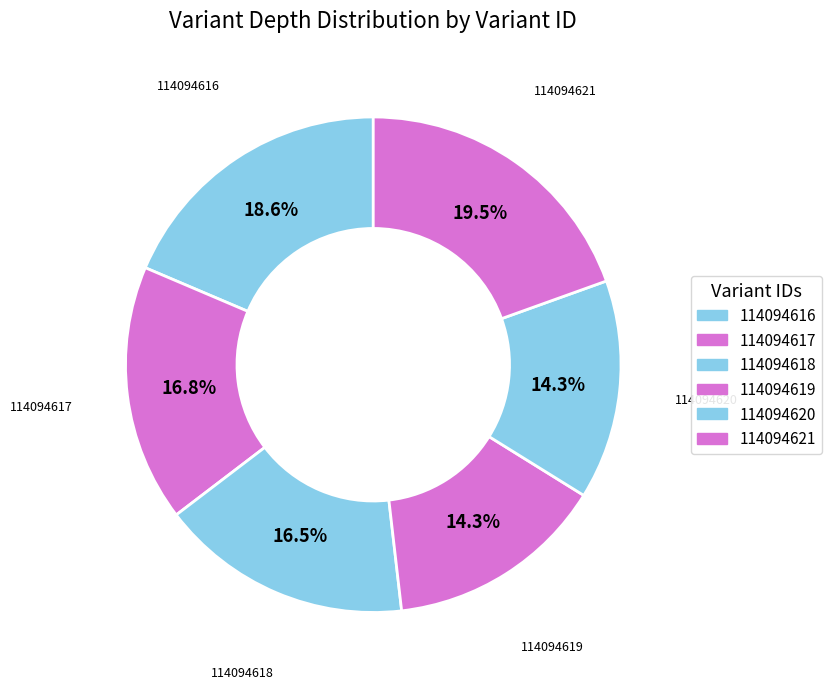

Is there any slice that represents more than half of the pie?

No